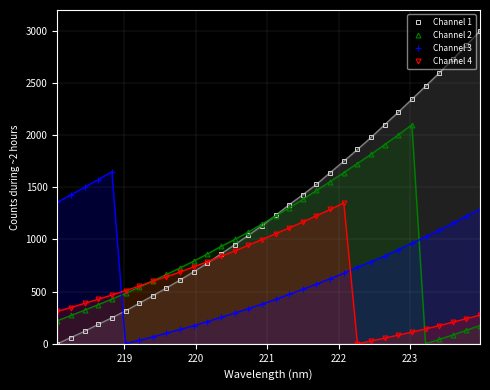

What is the difference between the maximum and minimum values in the Channel 1 series?

3000.0